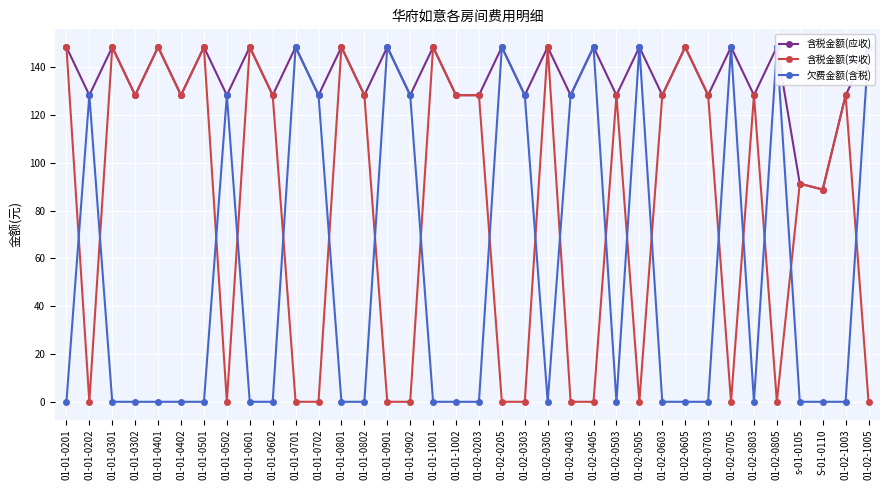

True or false: 欠费金额(含税) has more than 1 points higher than both neighbors.

True